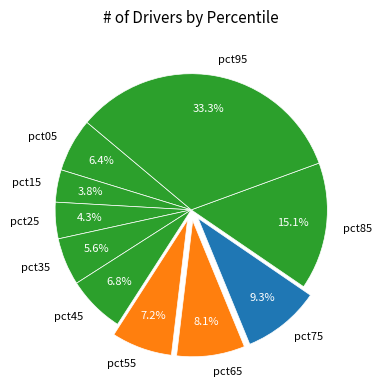

How many segments does this pie chart have?

10